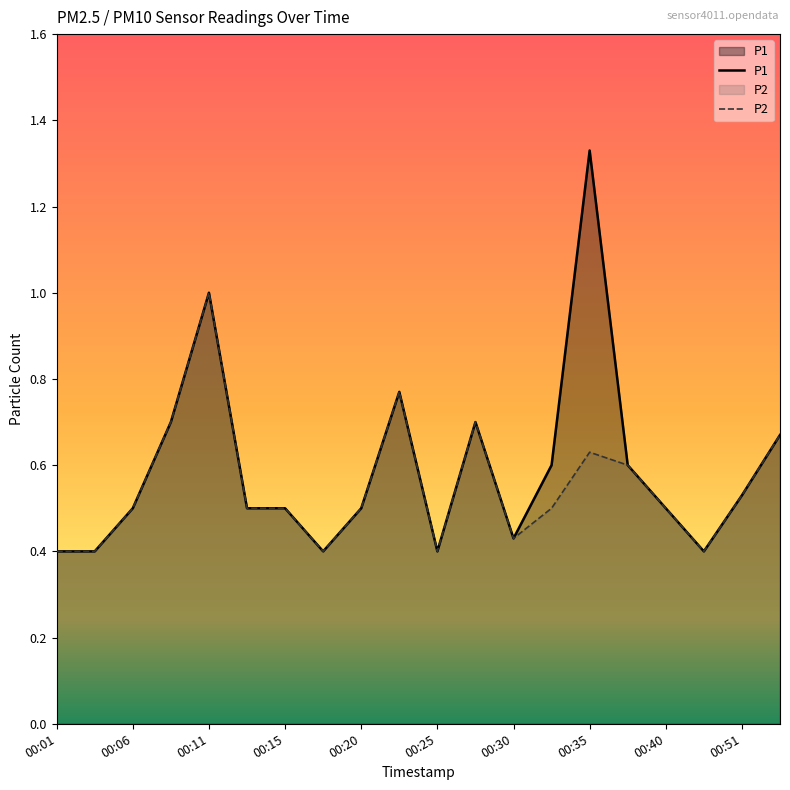

Which series has the largest range (max minus min)?

P1